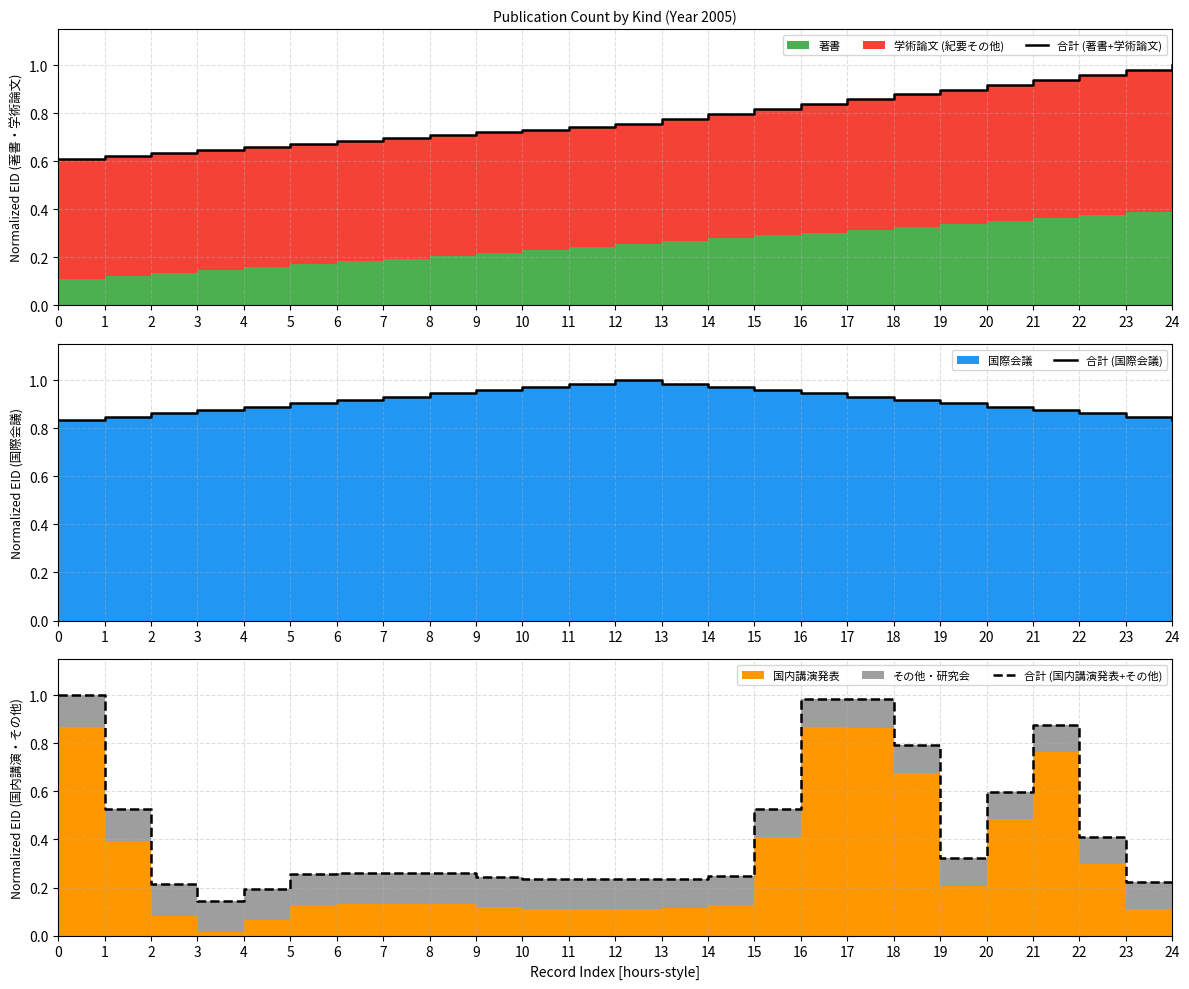

Reading left to right, what are all the values shown in this chart?

合計 (著書+学術論文): 0.6	0.6	0.6	0.6	0.7	0.7	0.7	0.7	0.7	0.7	0.7	0.7	0.8	0.8	0.8	0.8	0.8	0.9	0.9	0.9	0.9	0.9	1.0	1.0	1.0
合計 (国際会議): 0.8	0.8	0.9	0.9	0.9	0.9	0.9	0.9	0.9	1.0	1.0	1.0	1.0	1.0	1.0	1.0	0.9	0.9	0.9	0.9	0.9	0.9	0.9	0.8	0.8
合計 (国内講演発表+その他): 1.0	0.5	0.2	0.1	0.2	0.3	0.3	0.3	0.3	0.2	0.2	0.2	0.2	0.2	0.2	0.5	1.0	1.0	0.8	0.3	0.6	0.9	0.4	0.2	0.2